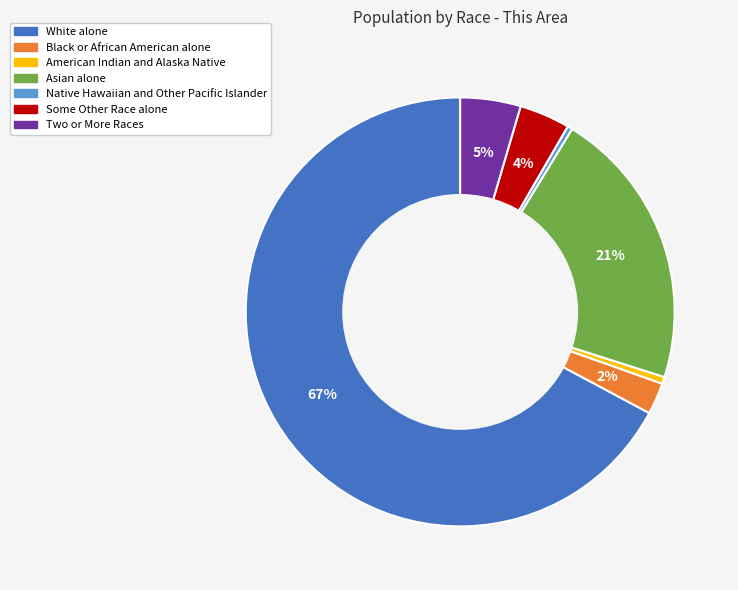

To the nearest percent, what percentage of the pie is Asian alone?

21%